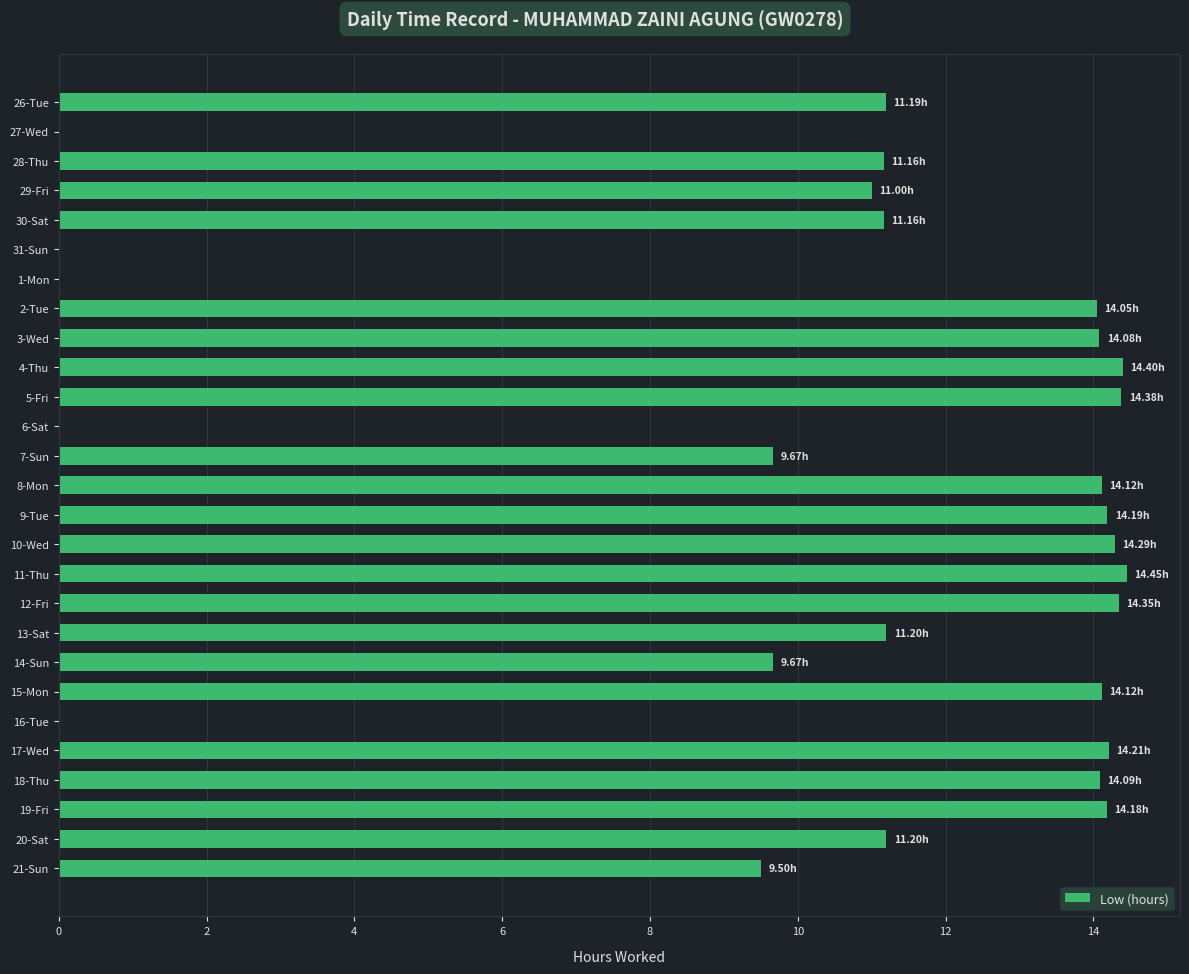

What is the sum of all values?

280.7